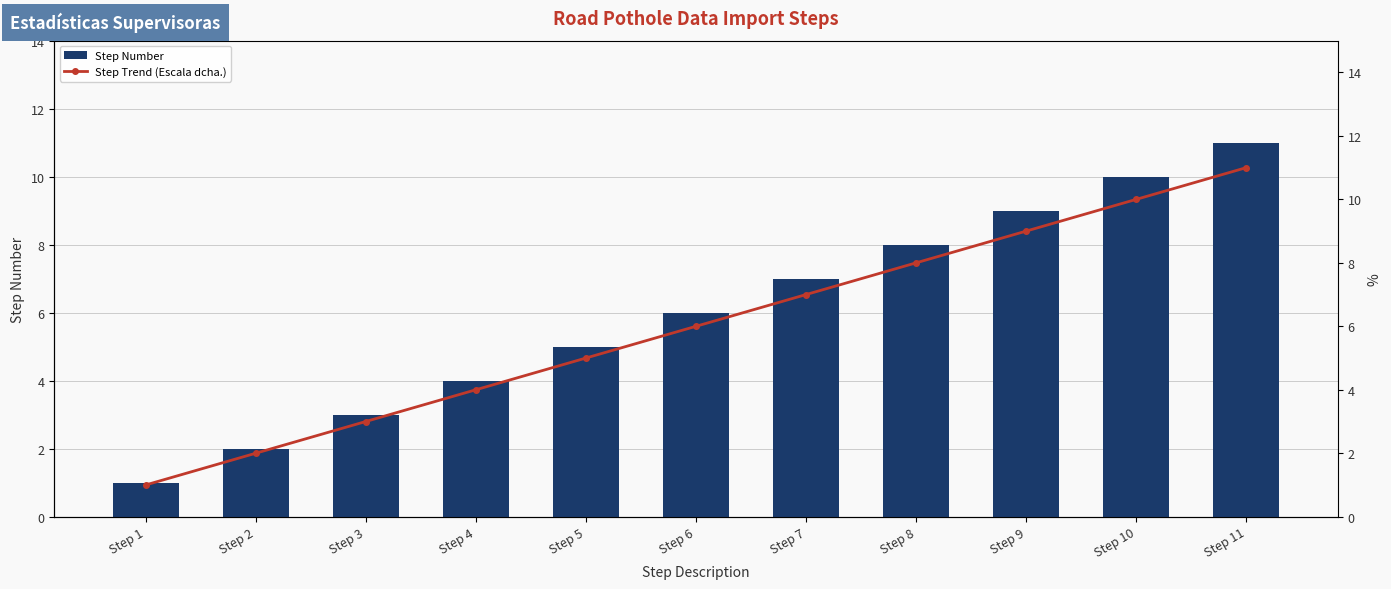

Is it true that Step Trend (Escala dcha.) equals 5 at Step 3?

False